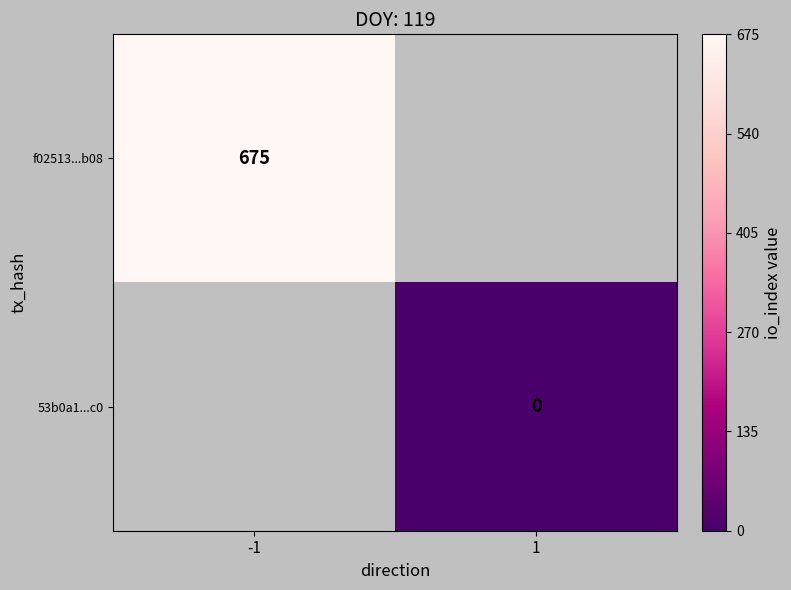

The value of f02513...b08 at -1 is 366. True or false?

False